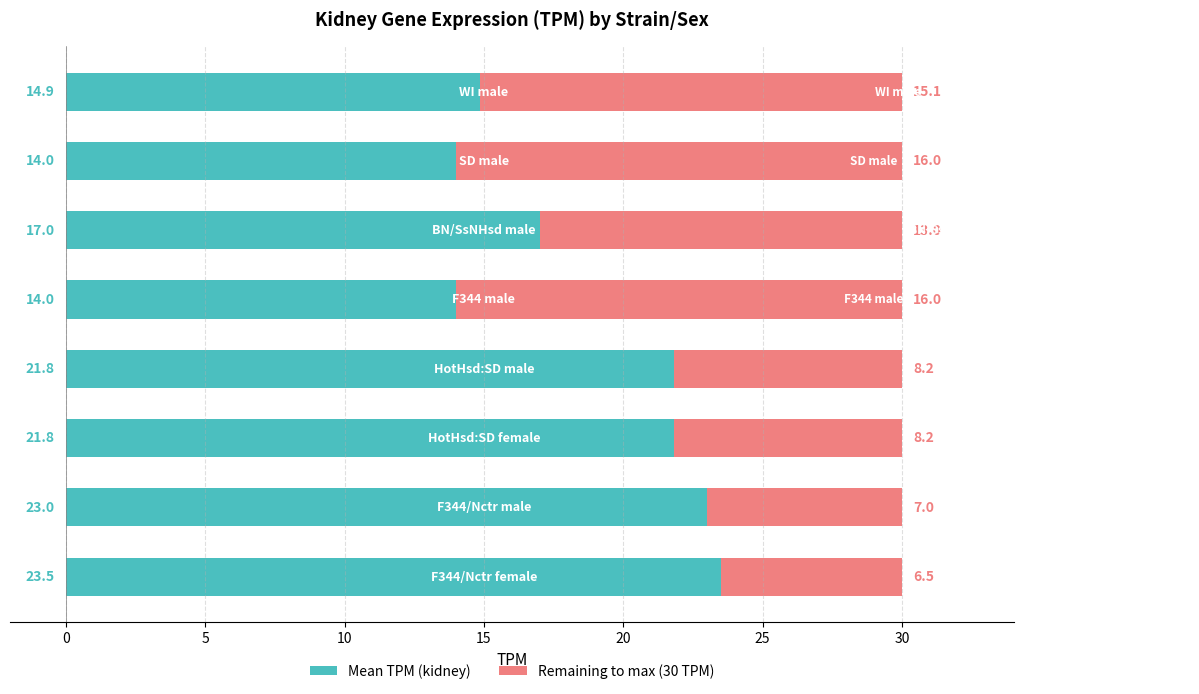

How many values in the Mean TPM (kidney) series are below 21?

4